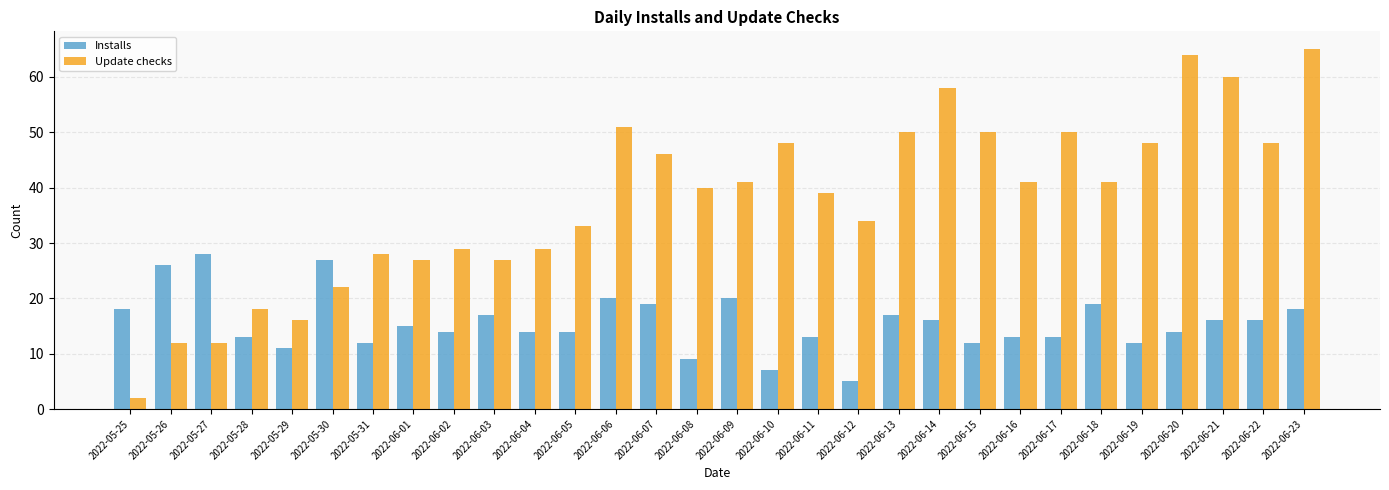

The value of Update checks at 2022-06-16 is 25. True or false?

False